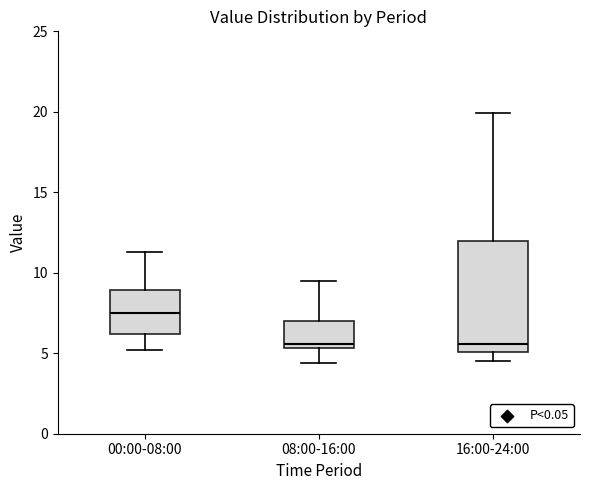

Where is the lower edge of the box for 08:00-16:00 on the y-axis? The values are not printed on the chart, so give them approximately, as read against the axis.

5.5